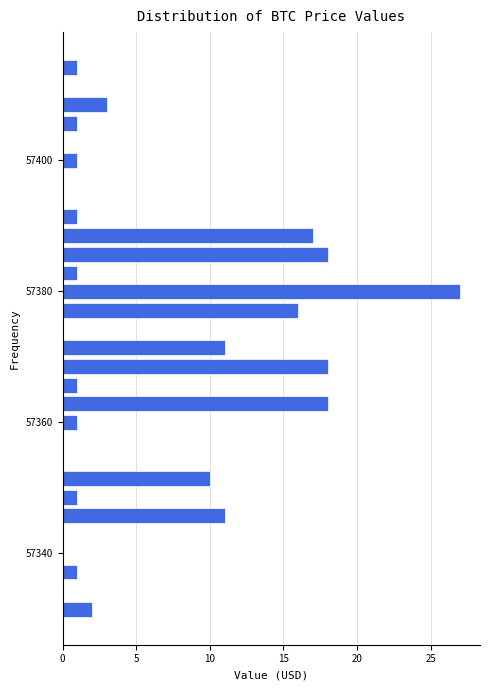

Around what value on the y-axis is the longest bar? Give the approximate position of its centre, as read against the axis.

57380